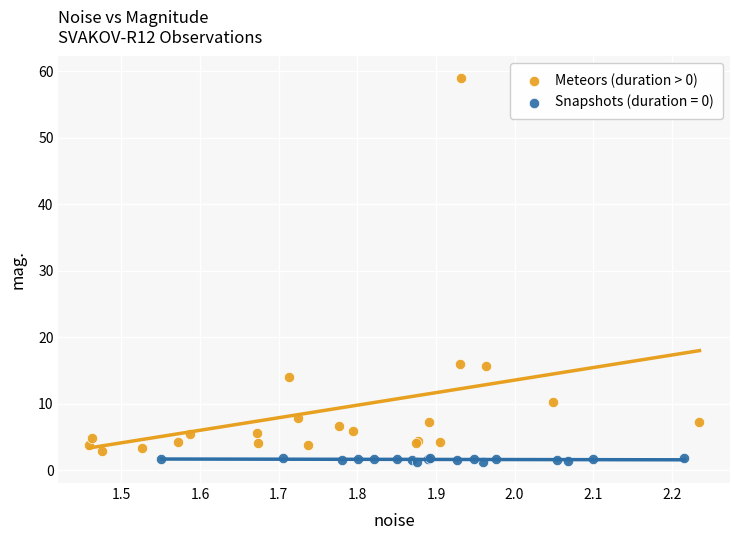

Which series has the largest Y range (max minus min)?

Meteors (duration > 0)